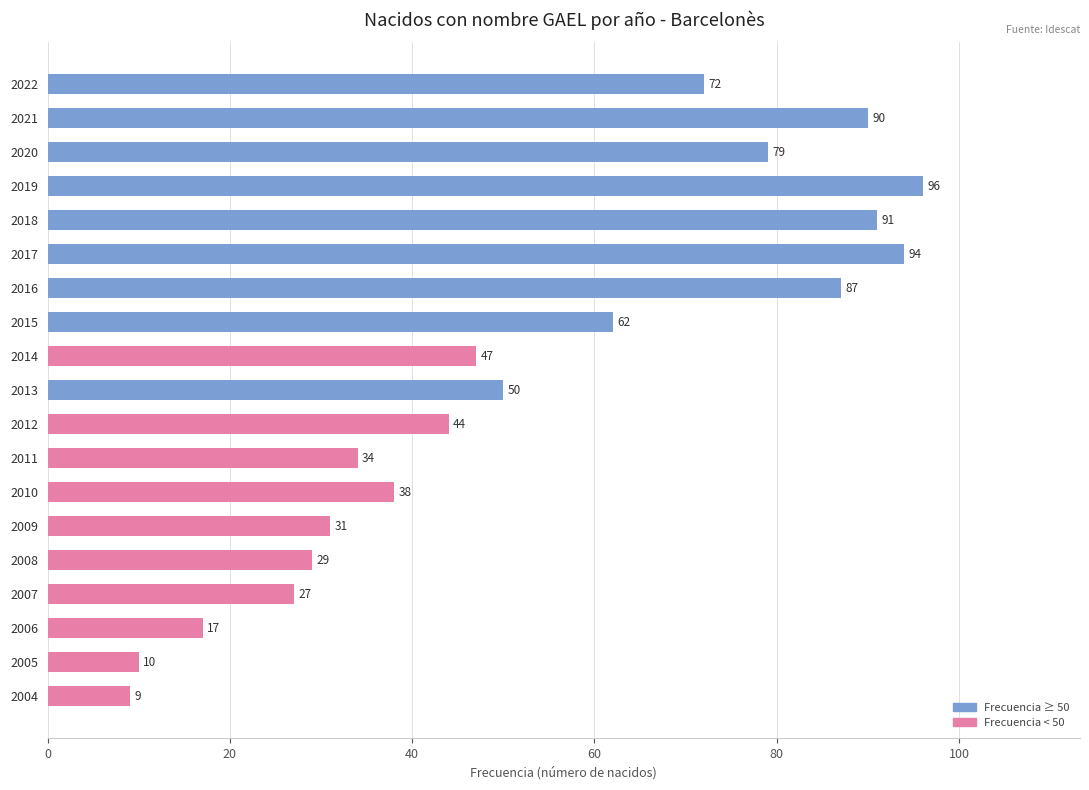

List the labels in order of value, smallest first.

2004, 2005, 2006, 2007, 2008, 2009, 2011, 2010, 2012, 2014, 2013, 2015, 2022, 2020, 2016, 2021, 2018, 2017, 2019